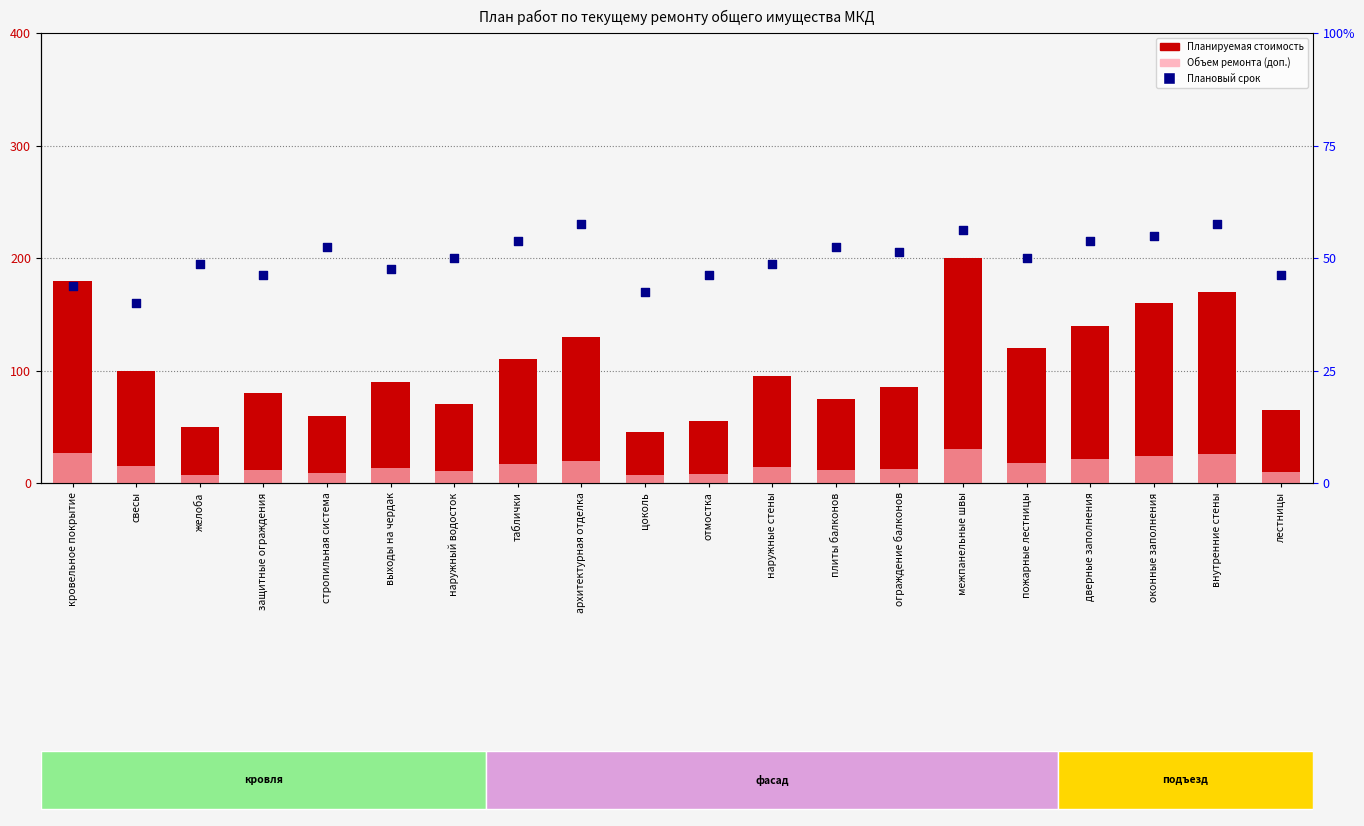

Which series has the largest Y range (max minus min)?

Планируемая стоимость ремонта